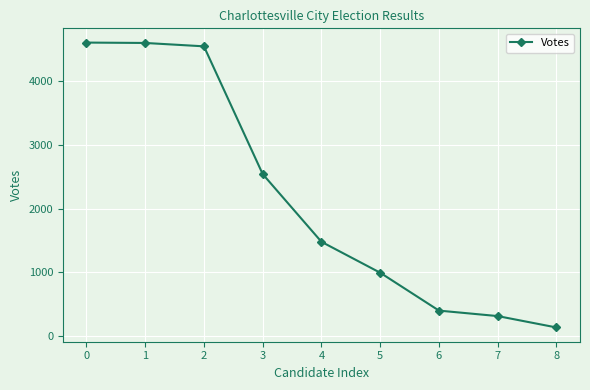

Count the number of categories in the chart.

9